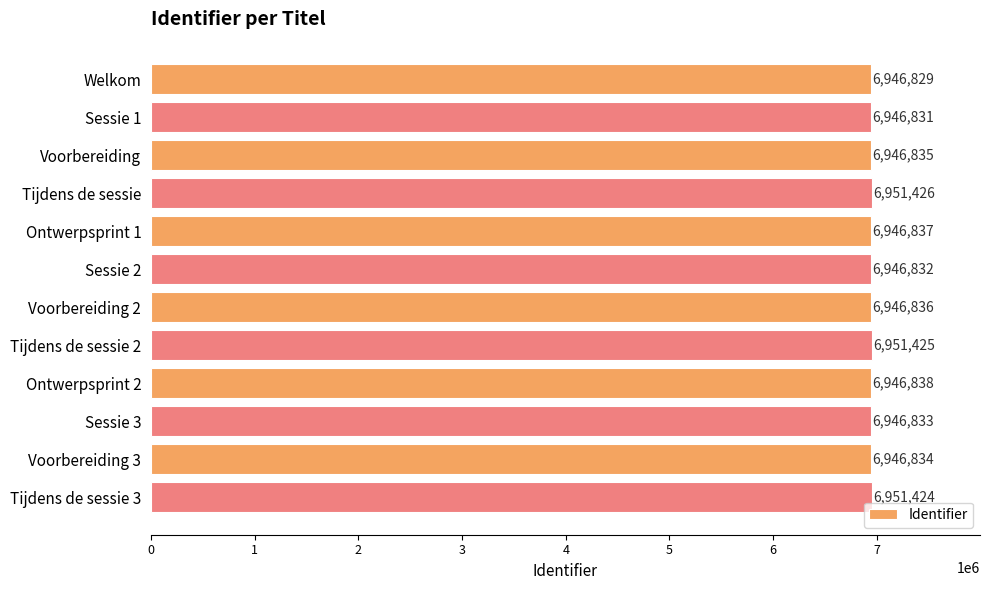

List the labels in order of value, largest first.

Tijdens de sessie, Tijdens de sessie 2, Tijdens de sessie 3, Ontwerpsprint 2, Ontwerpsprint 1, Voorbereiding 2, Voorbereiding, Voorbereiding 3, Sessie 3, Sessie 2, Sessie 1, Welkom